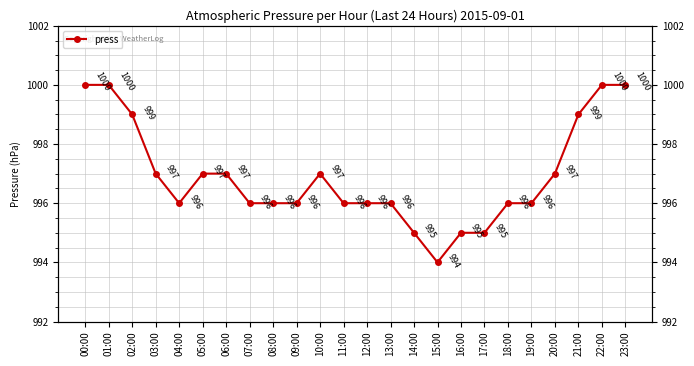

What is the smallest value displayed?

994